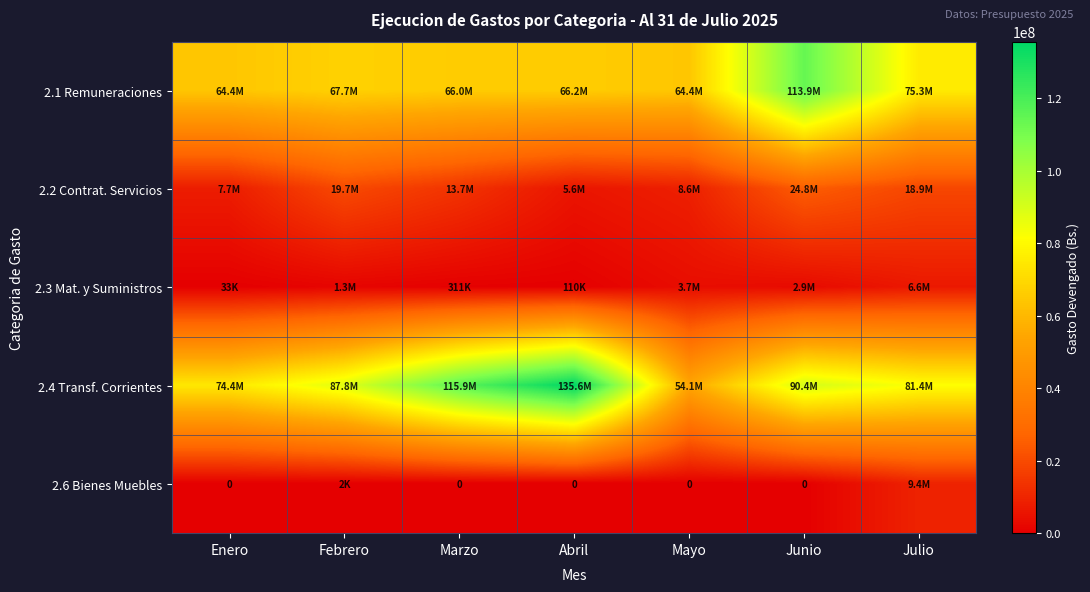

What is the difference between the second highest and minimum values in the 2.3 Mat. y Suministros series?

3638316.4